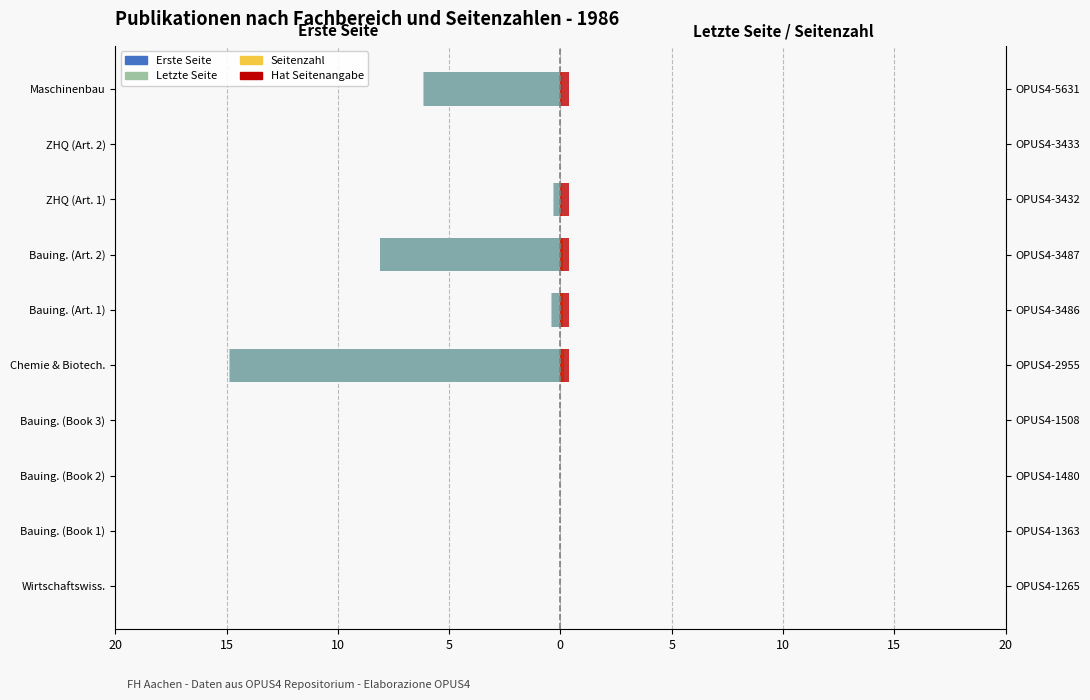

Is the value of Letzte Seite at 15 greater than the value of Erste Seite at 5?

No